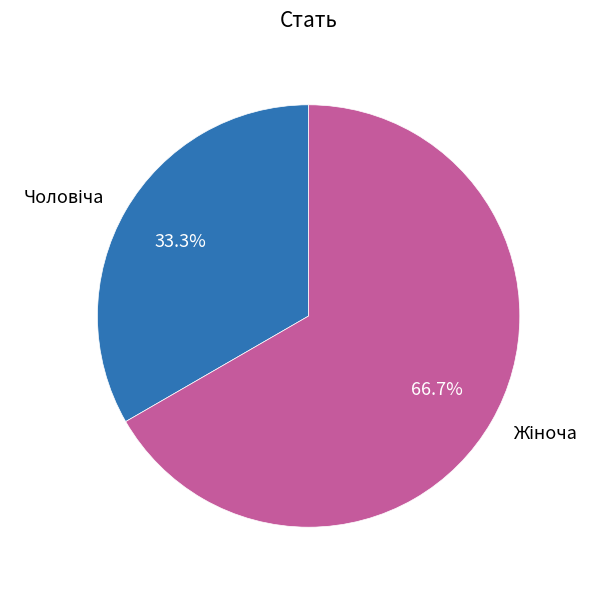

How many slices are in this pie chart?

2